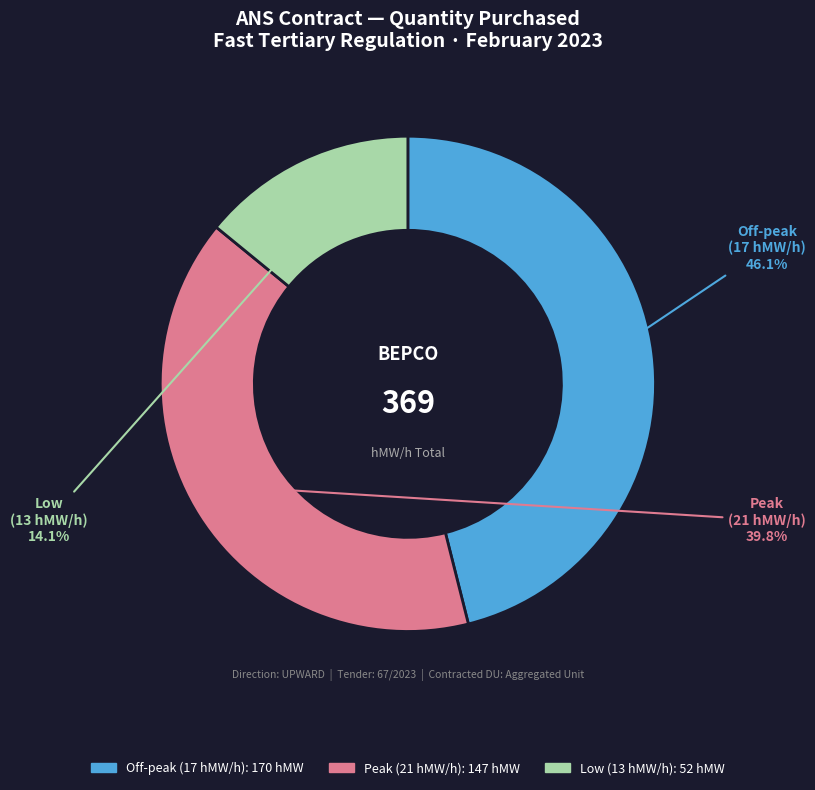

To the nearest percent, what is the difference between the largest and smallest slice percentages?

32%